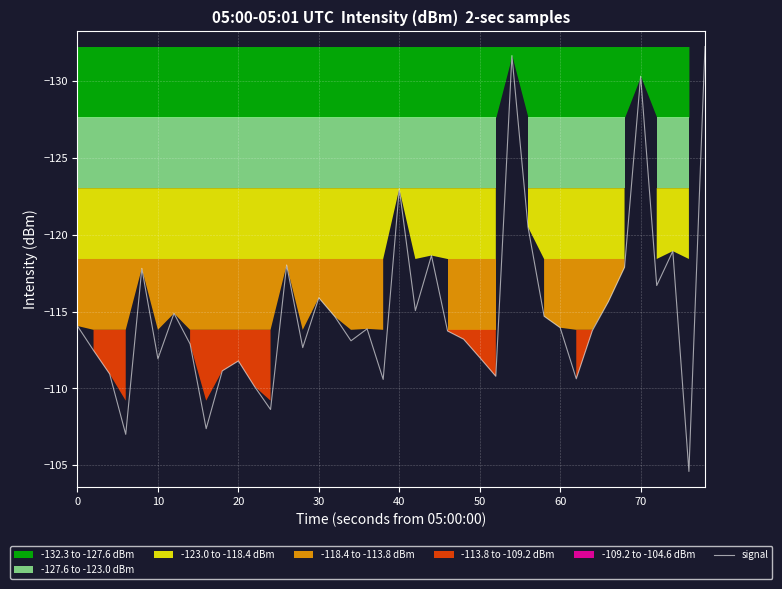

The value of signal at 40 is -123.0. True or false?

True